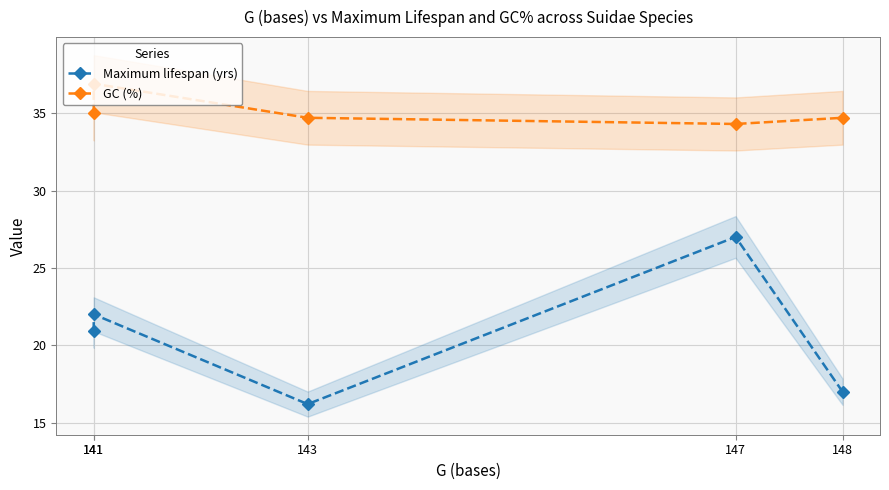

In GC (%), how many points are lower than both neighbors (excluding endpoints)?

1